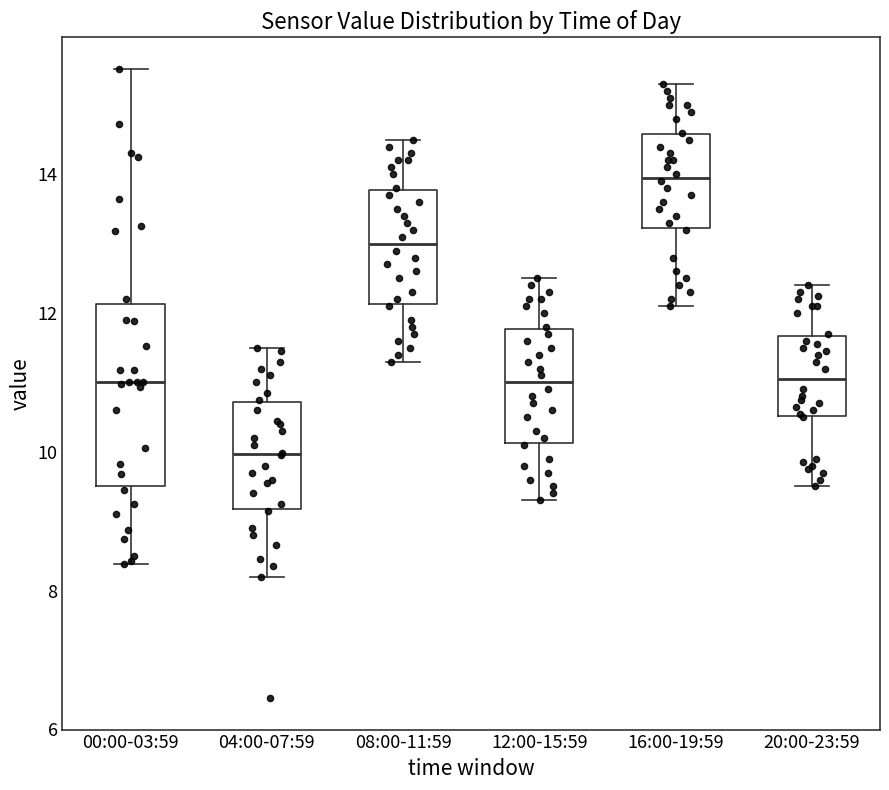

Comparing the boxes themselves (not the whiskers), which one is the tallest?

00:00-03:59